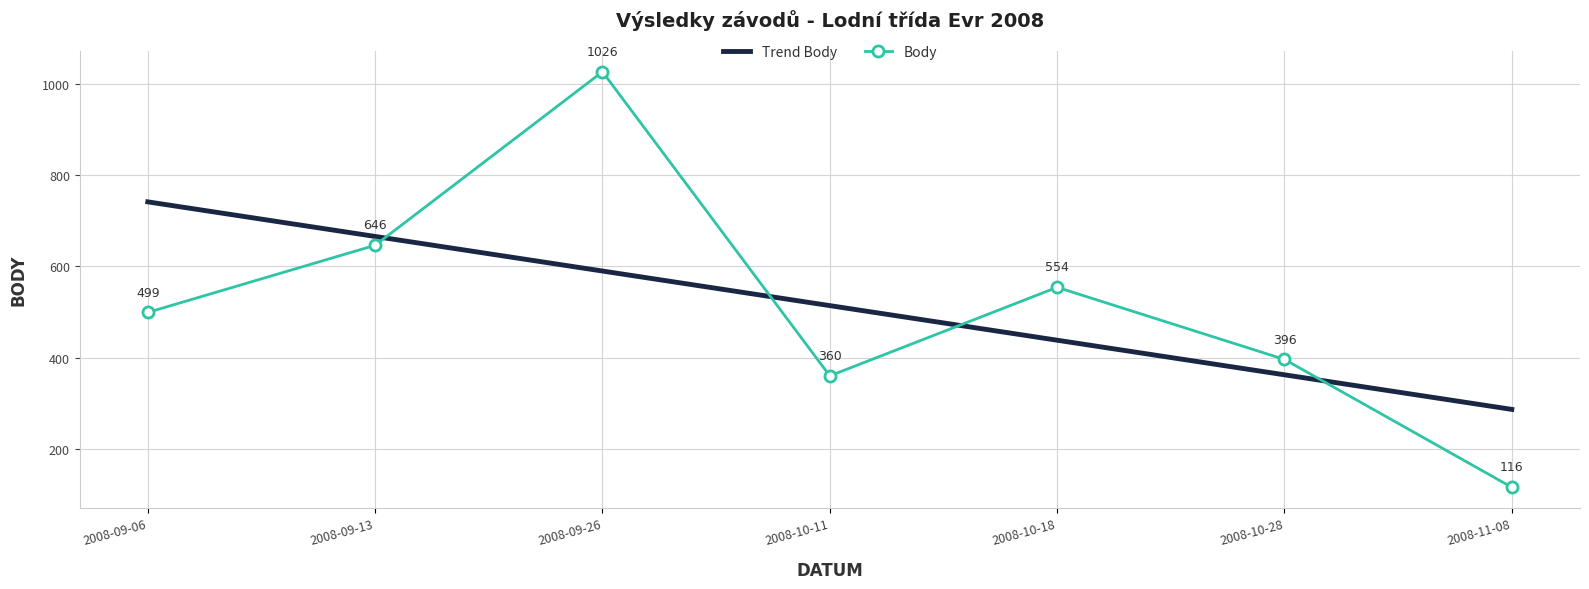

Which series changed the most between 2008-09-06 and 2008-09-13?

Body